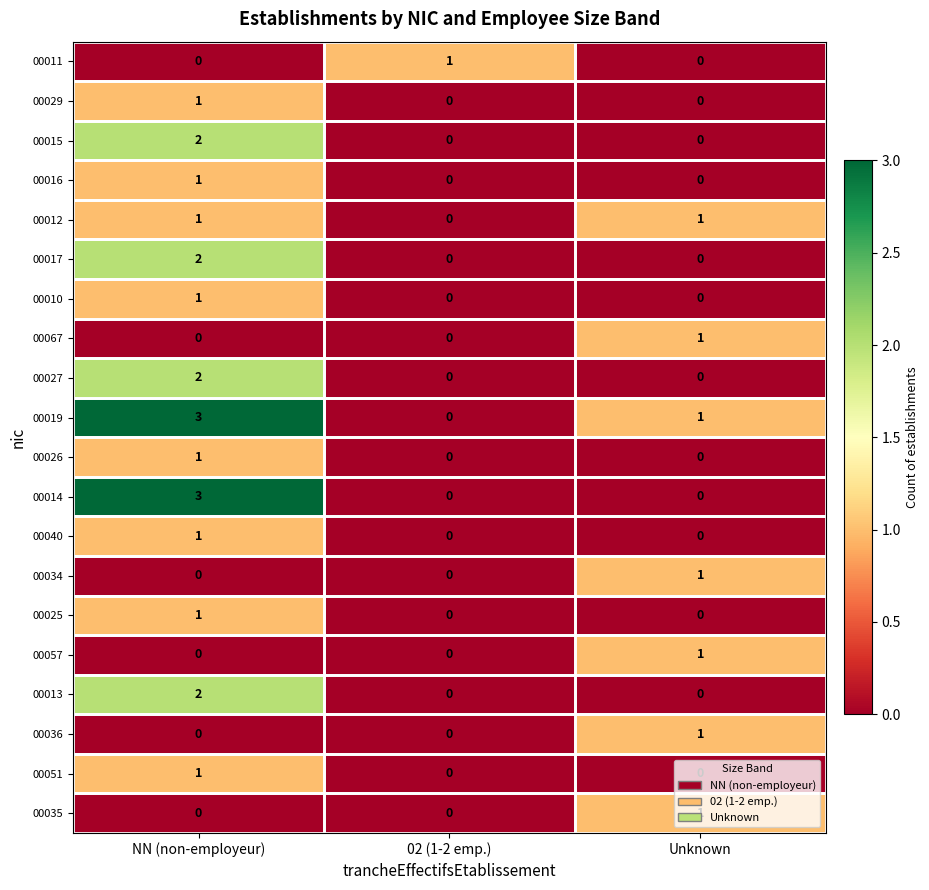

What is the maximum value shown in the chart?

3